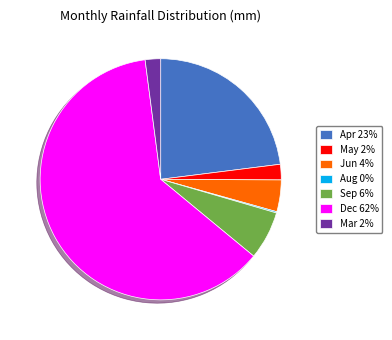

Between Apr 23% and Mar 2%, which is larger?

Apr 23%